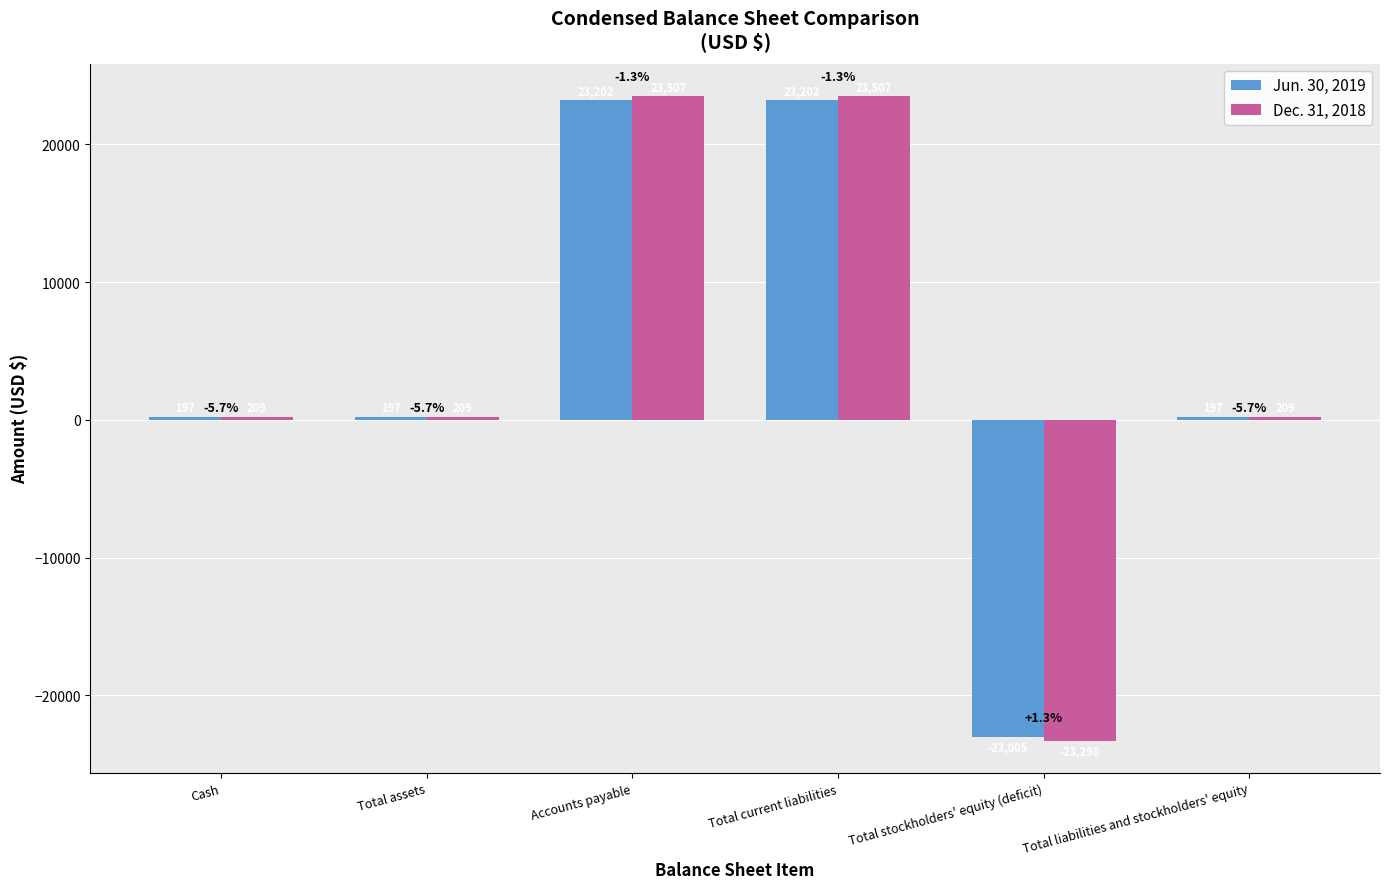

What is the difference between the maximum and minimum values in the Jun. 30, 2019 series?

46207